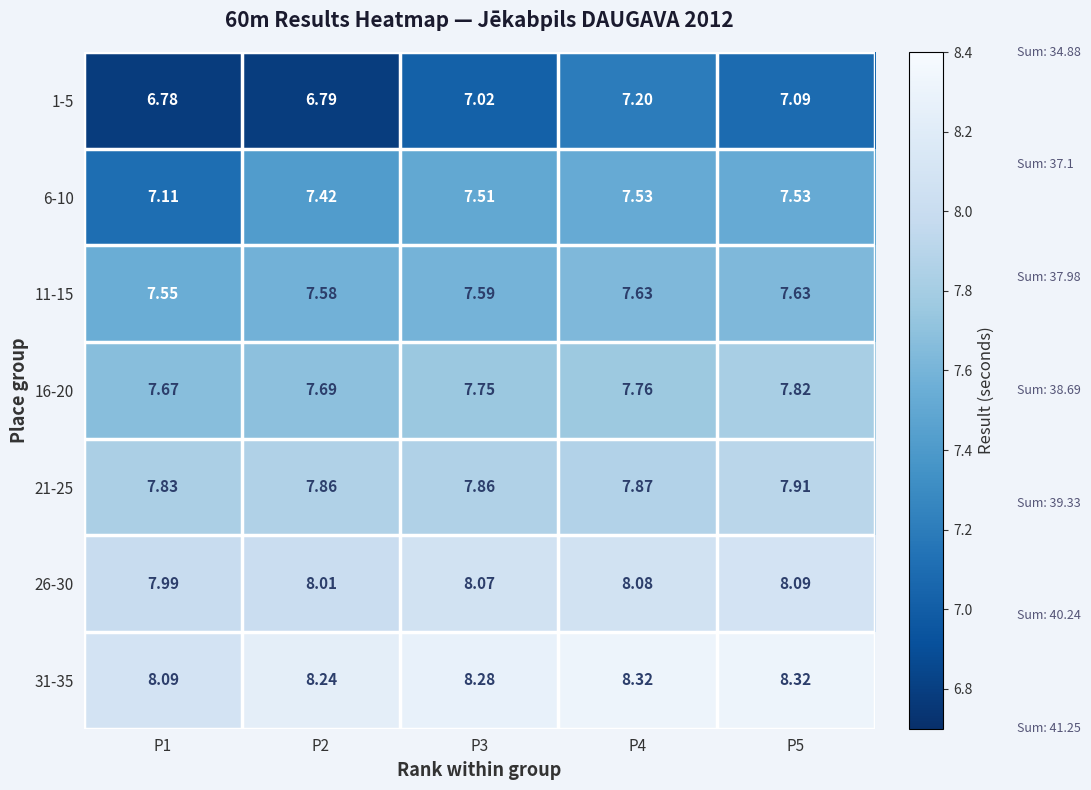

Is the value of 1-5 at P3 greater than the value of 16-20 at P2?

No